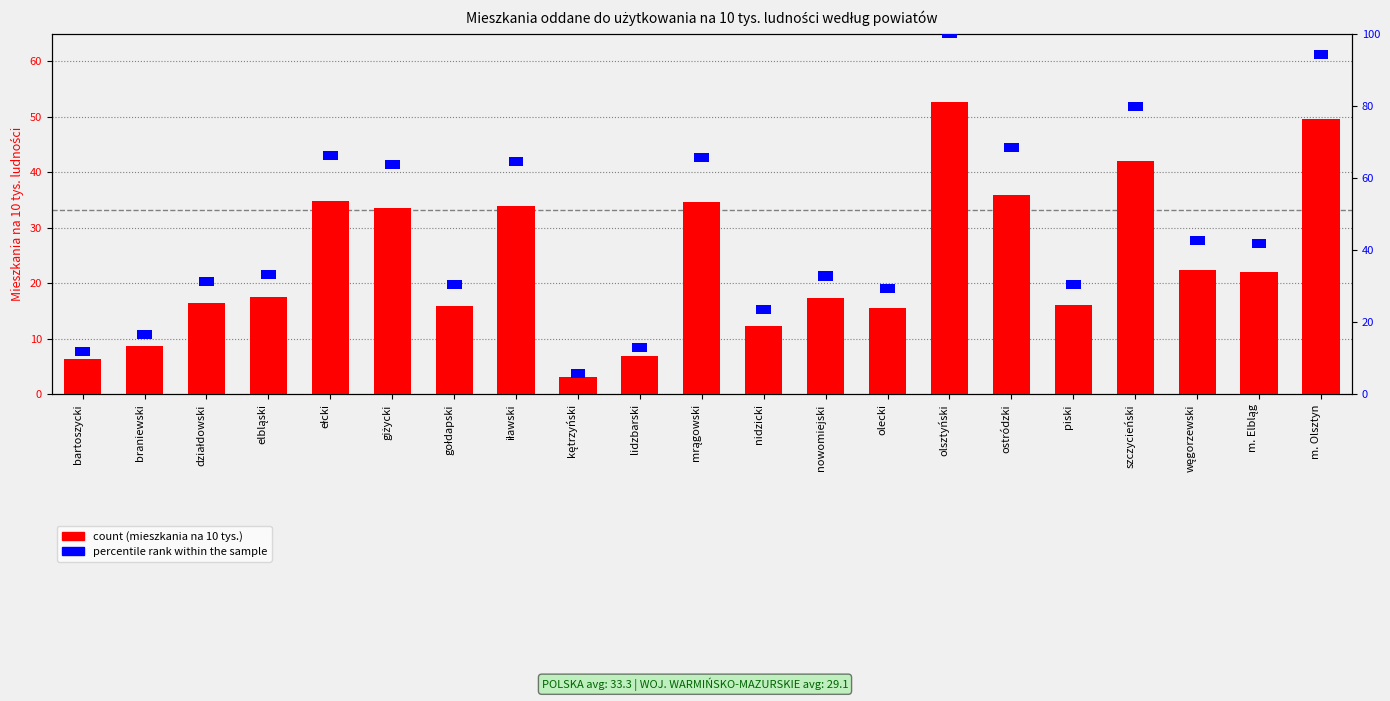

True or false: percentile rank within the sample has a value of 3.4 at nidzicki.

False